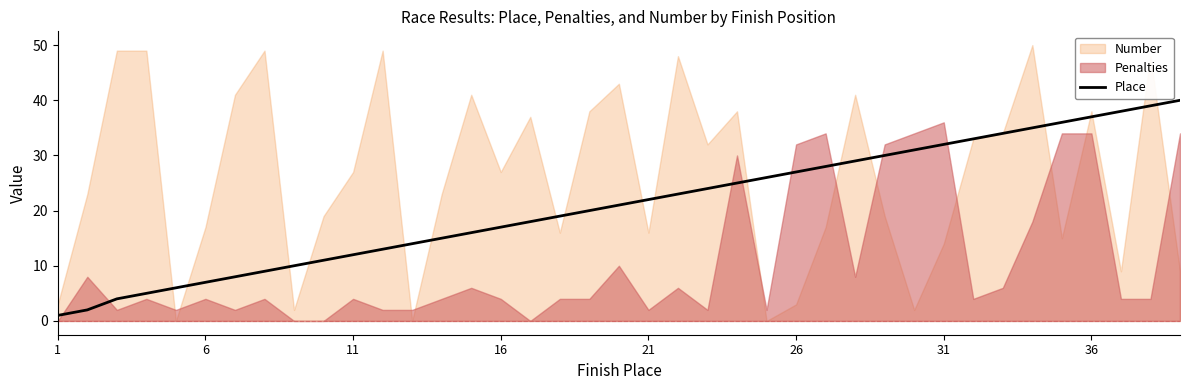

The Place series shows 7 at 6. True or false?

True